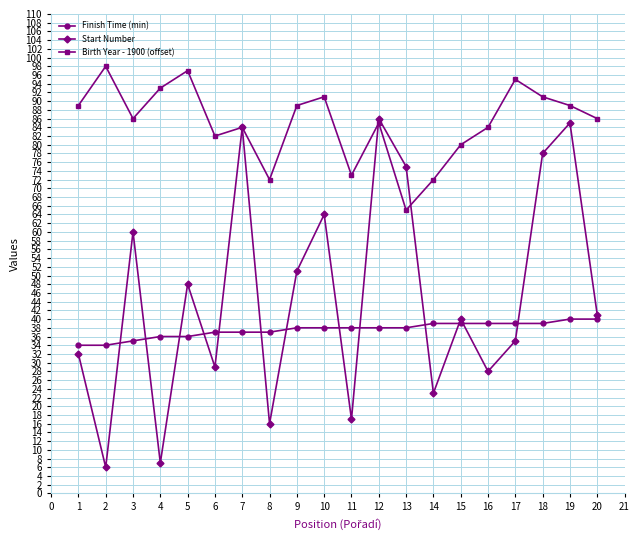

Is this an area chart (filled region under the line)?

No